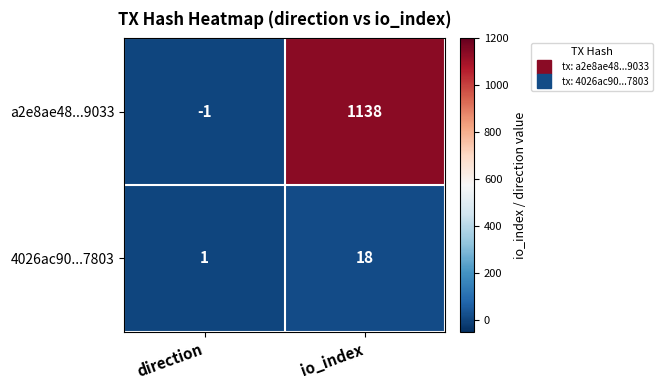

Between direction and io_index, which series saw the biggest shift?

a2e8ae48...9033